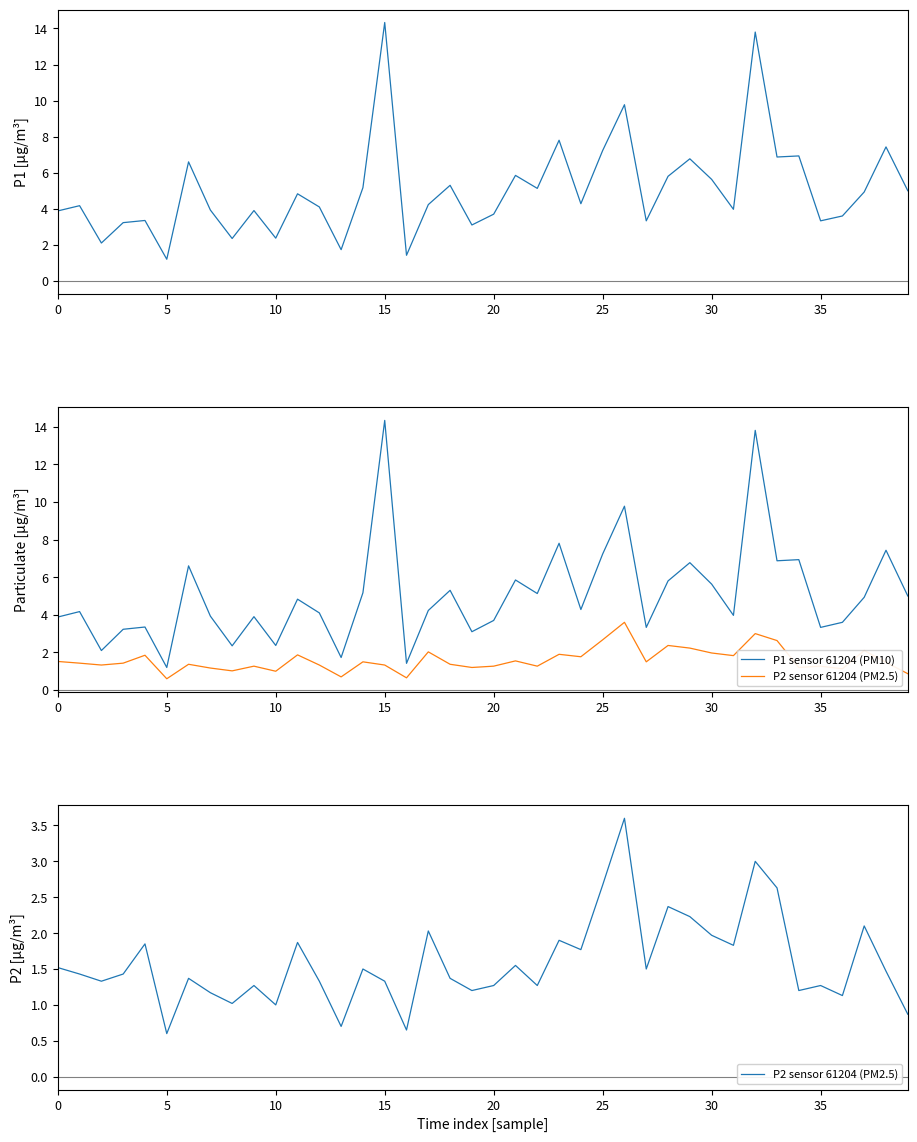

Which series has the largest total across all categories?

P1 sensor 61204